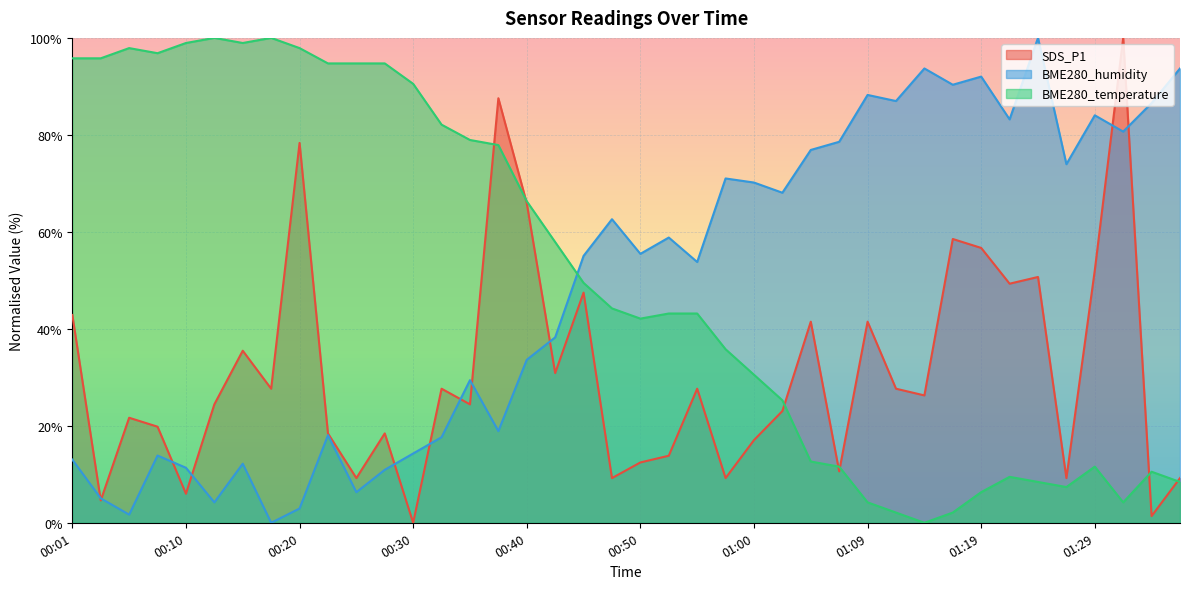

What is the greatest value displayed?

100.0